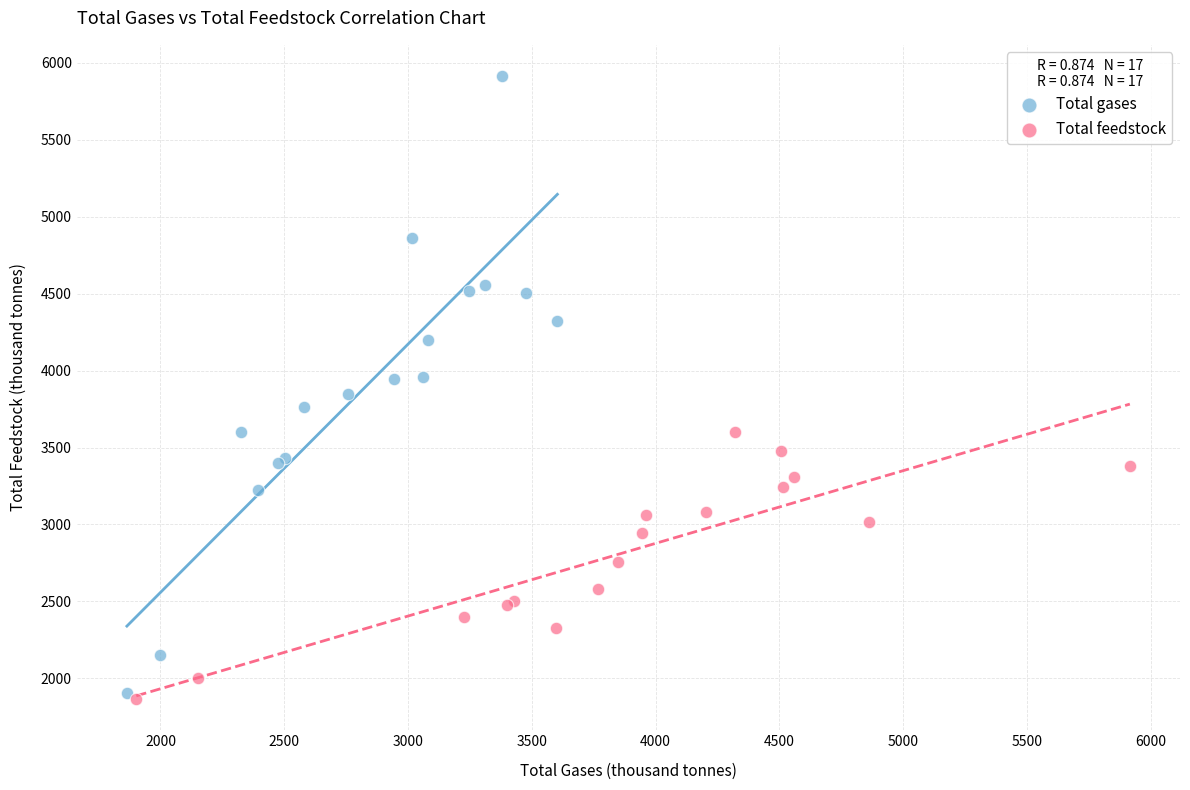

Which series contains the highest Y value?

Total gases